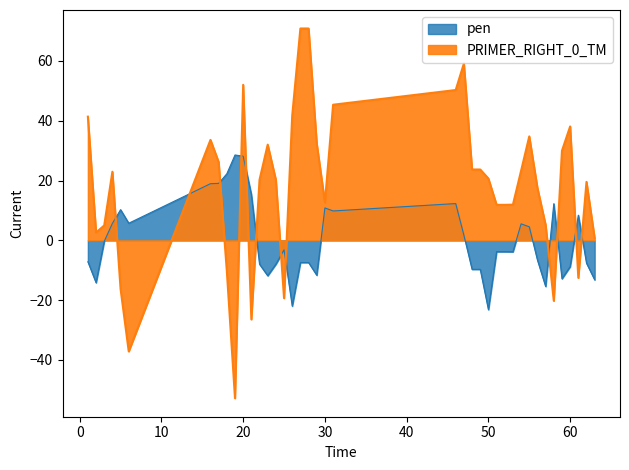

What are all the series names shown in the legend?

pen, PRIMER_RIGHT_0_TM